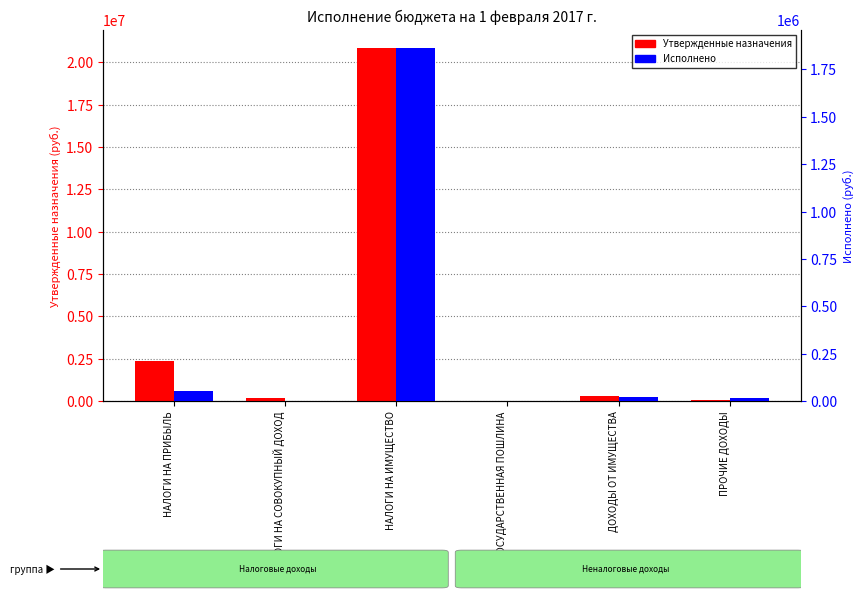

Is it true that Исполнено equals 74560.3 at НАЛОГИ НА ПРИБЫЛЬ?

False